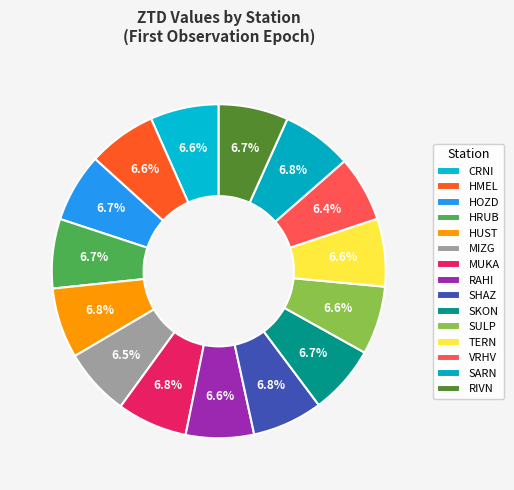

Does HUST account for over 50% of the chart?

No